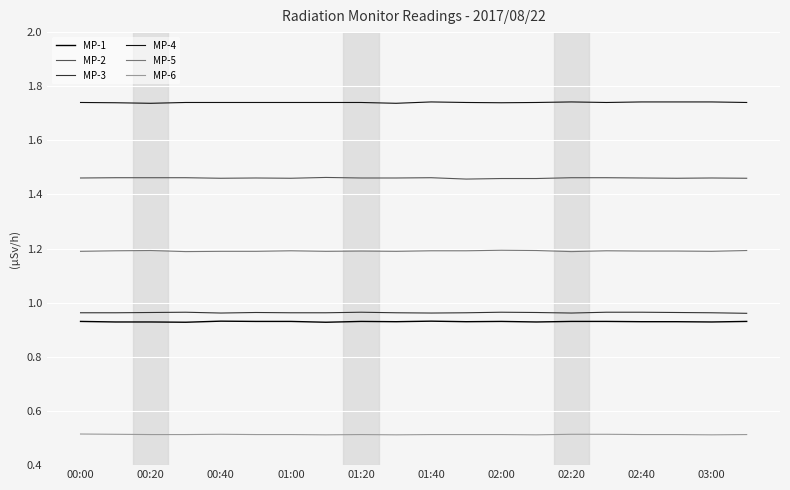

Reading left to right, what are all the values shown in this chart?

MP-1: 0.9	0.9	0.9	0.9	0.9	0.9	0.9	0.9	0.9	0.9	0.9	0.9	0.9	0.9	0.9	0.9	0.9	0.9	0.9	0.9
MP-2: 1.5	1.5	1.5	1.5	1.5	1.5	1.5	1.5	1.5	1.5	1.5	1.5	1.5	1.5	1.5	1.5	1.5	1.5	1.5	1.5
MP-3: 1.0	1.0	1.0	1.0	1.0	1.0	1.0	1.0	1.0	1.0	1.0	1.0	1.0	1.0	1.0	1.0	1.0	1.0	1.0	1.0
MP-4: 1.7	1.7	1.7	1.7	1.7	1.7	1.7	1.7	1.7	1.7	1.7	1.7	1.7	1.7	1.7	1.7	1.7	1.7	1.7	1.7
MP-5: 1.2	1.2	1.2	1.2	1.2	1.2	1.2	1.2	1.2	1.2	1.2	1.2	1.2	1.2	1.2	1.2	1.2	1.2	1.2	1.2
MP-6: 0.5	0.5	0.5	0.5	0.5	0.5	0.5	0.5	0.5	0.5	0.5	0.5	0.5	0.5	0.5	0.5	0.5	0.5	0.5	0.5